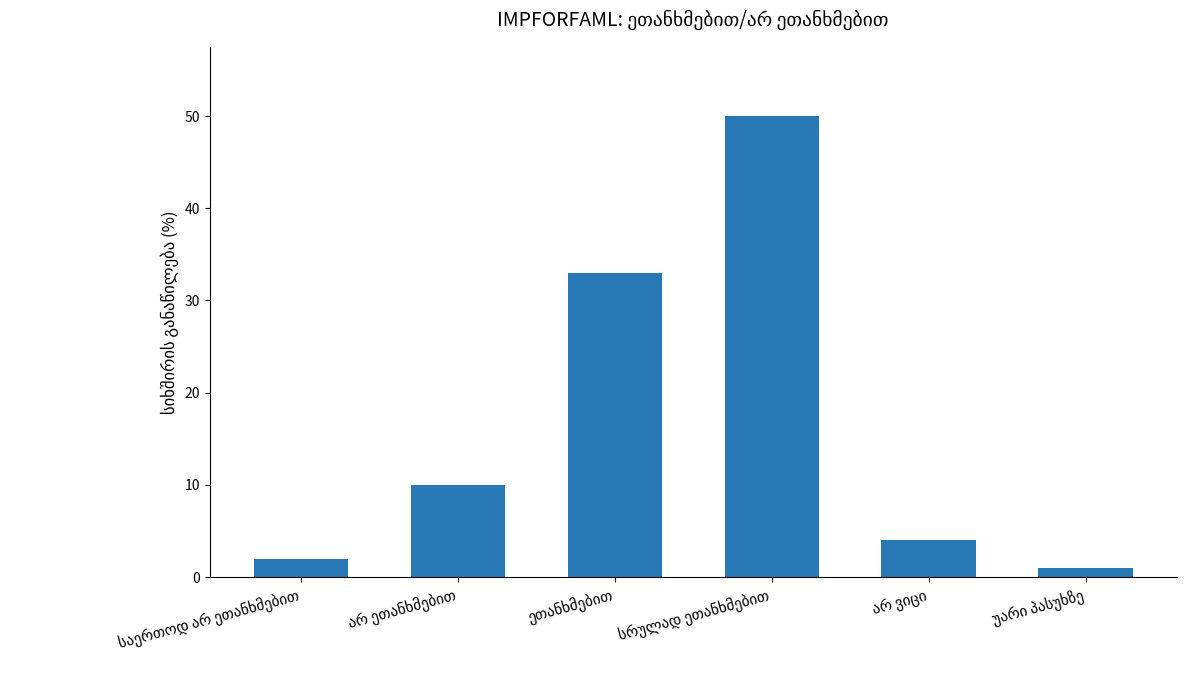

What is the difference between the second highest and second lowest values?

31